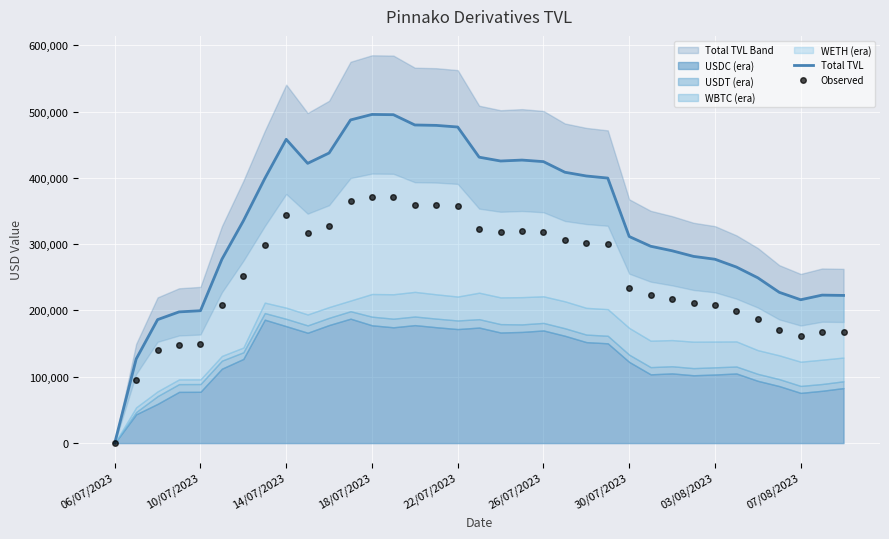

Read the Total TVL value at 33.

223162.5